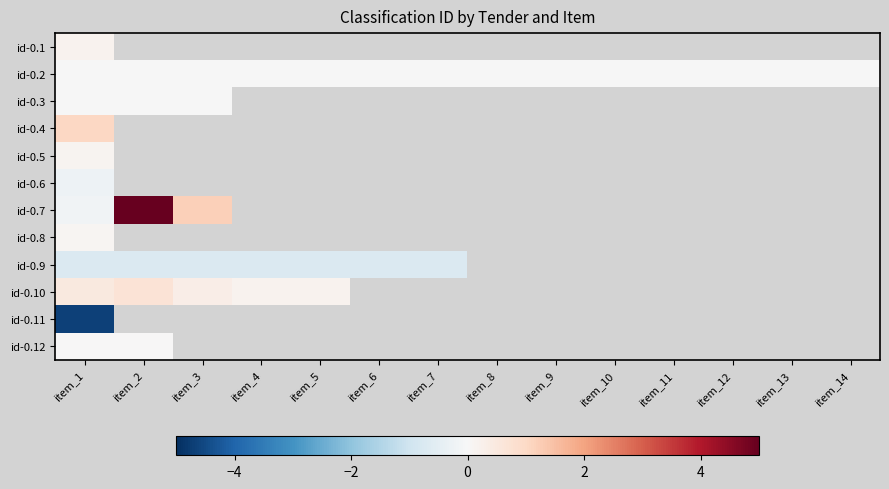

Between item_3 and item_11, which is larger?

item_11